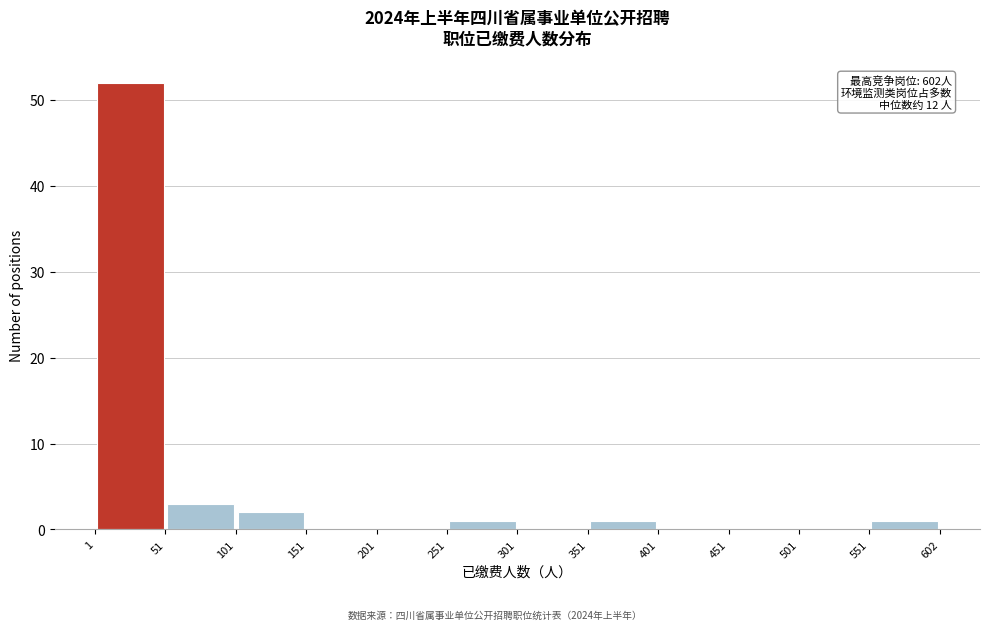

Over which range of the x-axis is the bar tallest?

1 to 51